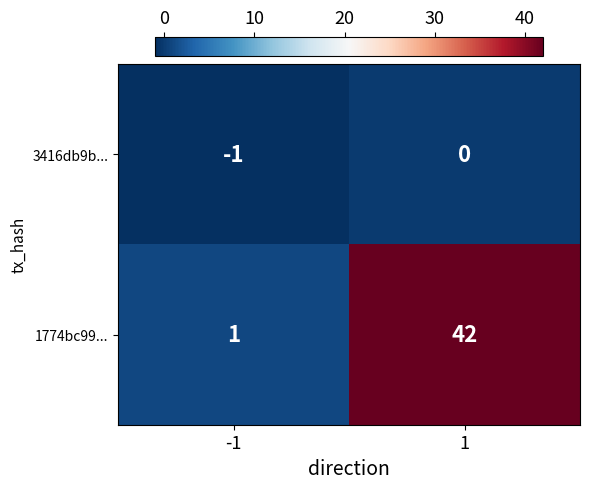

The 3416db9b... series shows 0 at 1. True or false?

True